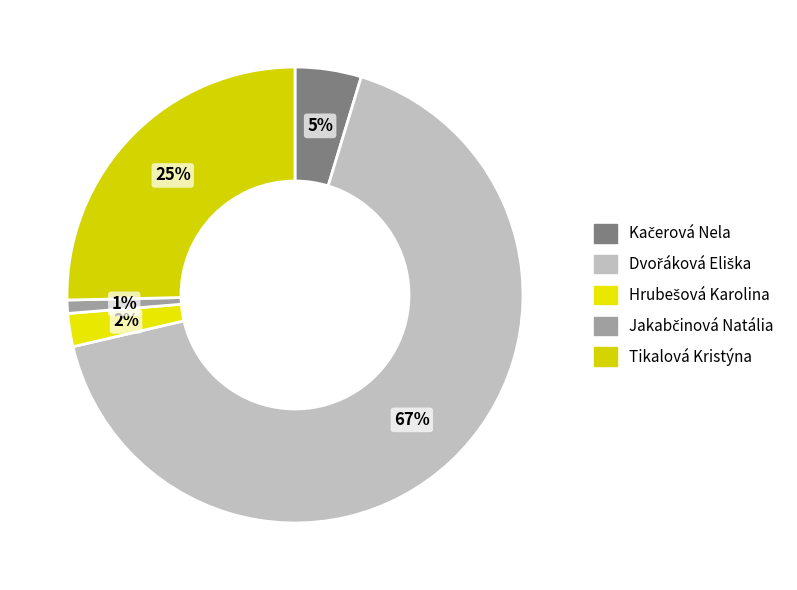

How many slices are in this pie chart?

5